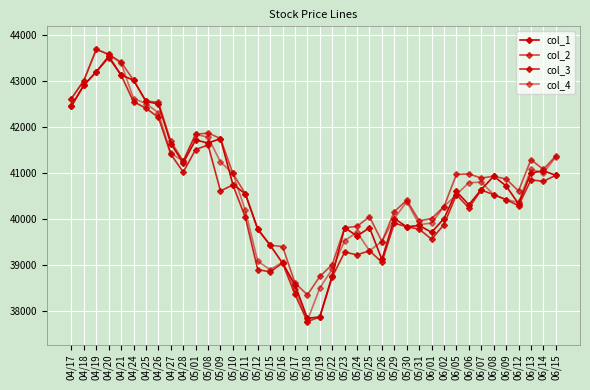

Reading left to right, transcribe all the data shown in this chart.

col_1: 04/17=42450	04/18=42900	04/19=43190	04/20=43530	04/21=43120	04/24=43010	04/25=42550	04/26=42490	04/27=41630	04/28=41210	05/01=41710	05/08=41640	05/09=41740	05/10=40740	05/11=40540	05/12=39770	05/15=39420	05/16=39030	05/17=38560	05/18=37830	05/19=37860	05/22=38760	05/23=39800	05/24=39620	05/25=39800	05/26=39110	05/29=40000	05/30=39820	05/31=39850	06/01=39700	06/02=40000	06/05=40590	06/06=40300	06/07=40630	06/08=40920	06/09=40710	06/12=40320	06/13=40990	06/14=41040	06/15=40940
col_2: 04/17=42610	04/18=43000	04/19=43680	04/20=43570	04/21=43400	04/24=43010	04/25=42550	04/26=42530	04/27=41680	04/28=41250	05/01=41830	05/08=41860	05/09=41740	05/10=40980	05/11=40540	05/12=39770	05/15=39420	05/16=39390	05/17=38600	05/18=38340	05/19=38740	05/22=39000	05/23=39800	05/24=39830	05/25=40040	05/26=39500	05/29=40150	05/30=40400	05/31=39950	06/01=40000	06/02=40260	06/05=40960	06/06=40970	06/07=40880	06/08=40920	06/09=40860	06/12=40600	06/13=41280	06/14=41070	06/15=41360
col_3: 04/17=42450	04/18=42900	04/19=43190	04/20=43500	04/21=43120	04/24=42540	04/25=42400	04/26=42200	04/27=41400	04/28=41010	05/01=41500	05/08=41600	05/09=40600	05/10=40730	05/11=40030	05/12=38890	05/15=38840	05/16=39030	05/17=38350	05/18=37760	05/19=37860	05/22=38730	05/23=39270	05/24=39210	05/25=39300	05/26=39050	05/29=39900	05/30=39820	05/31=39770	06/01=39550	06/02=39870	06/05=40520	06/06=40230	06/07=40620	06/08=40520	06/09=40410	06/12=40280	06/13=40840	06/14=40810	06/15=40940
col_4: 04/17=42610	04/18=43000	04/19=43680	04/20=43570	04/21=43380	04/24=42610	04/25=42500	04/26=42300	04/27=41420	04/28=41250	05/01=41830	05/08=41770	05/09=41230	05/10=40980	05/11=40180	05/12=39070	05/15=38890	05/16=39050	05/17=38470	05/18=37780	05/19=38490	05/22=38900	05/23=39520	05/24=39700	05/25=39300	05/26=39500	05/29=40000	05/30=40370	05/31=39870	06/01=39900	06/02=40260	06/05=40520	06/06=40780	06/07=40790	06/08=40520	06/09=40410	06/12=40350	06/13=41070	06/14=40990	06/15=41340